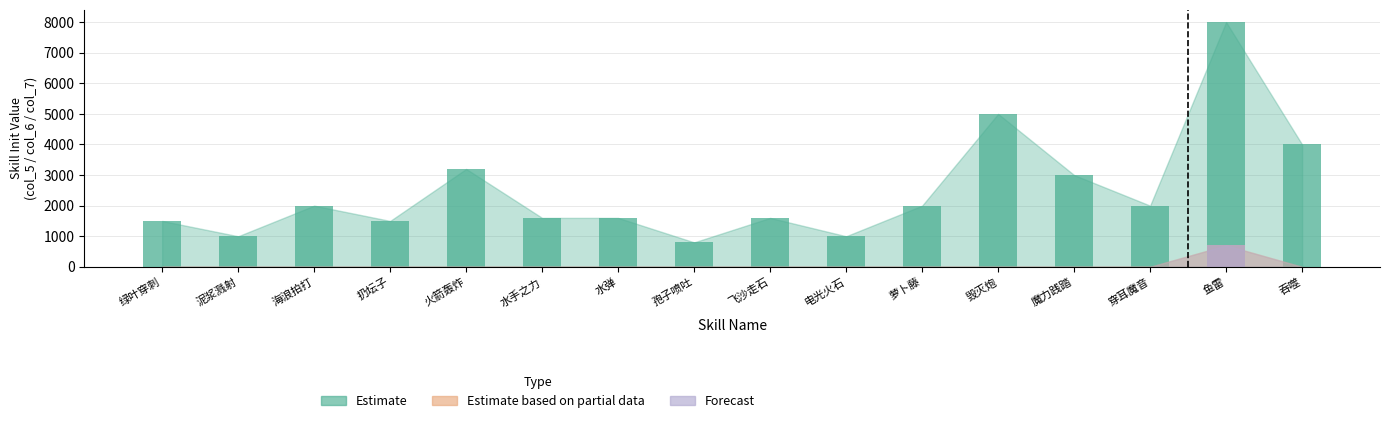

List the labels in order of Estimate value, smallest first.

孢子喷吐, 泥浆溅射, 电光火石, 绿叶穿刺, 扔坛子, 水手之力, 水弹, 飞沙走石, 海浪拍打, 萝卜藤, 穿耳魔音, 魔力践踏, 火箭轰炸, 吞噬, 毁灭炮, 鱼雷